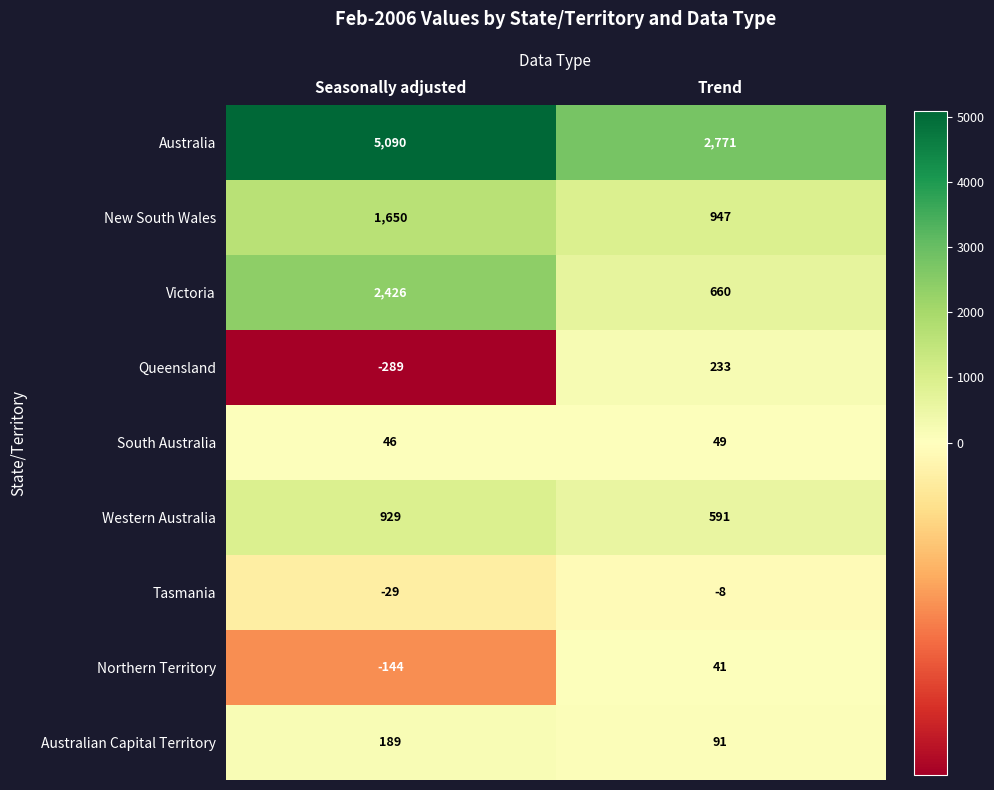

What value does the Western Australia series have at Trend, to the nearest 50?

600